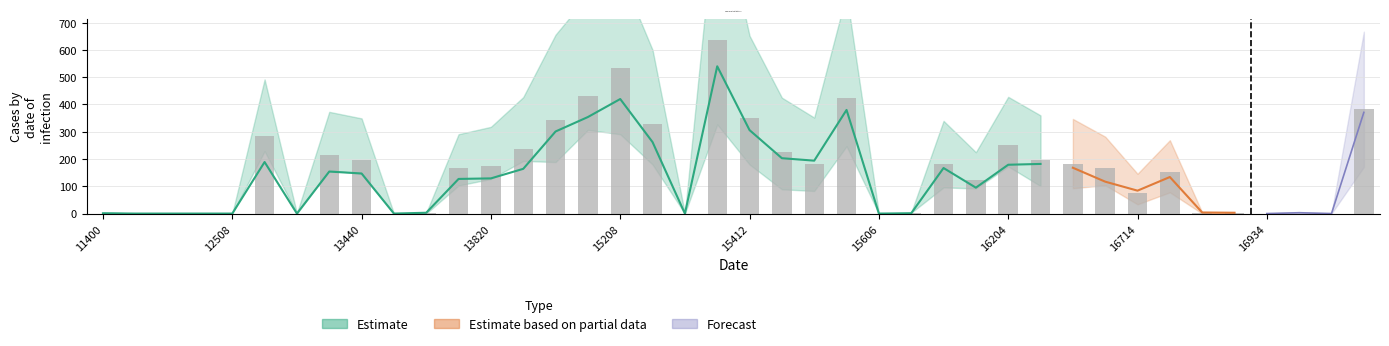

At which category does the chart reach its peak across all series?

15402